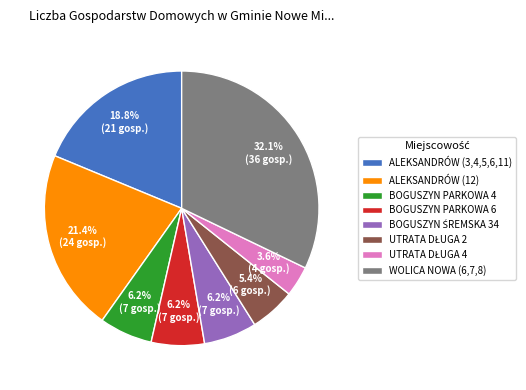

How much of the chart is everything except ALEKSANDRÓW (12)?

78.6%